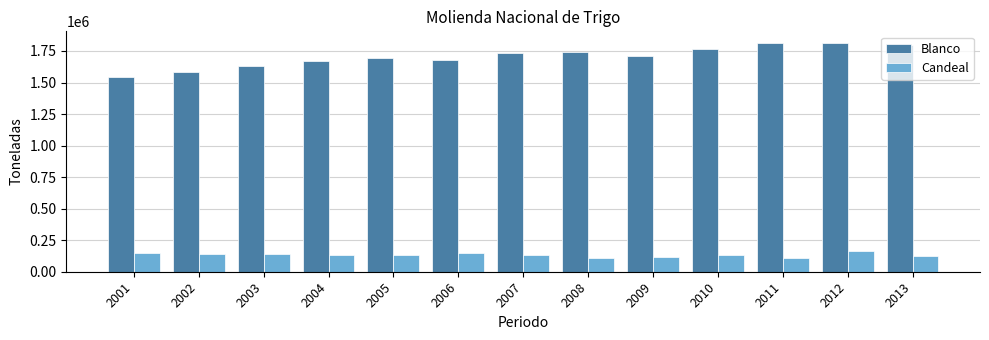

Which series has the largest total across all categories?

Blanco